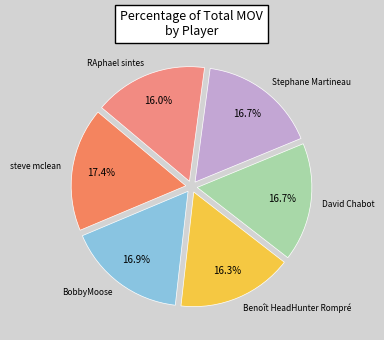

To the nearest percent, what is the combined percentage of Stephane Martineau and Benoît HeadHunter Rompré?

33%